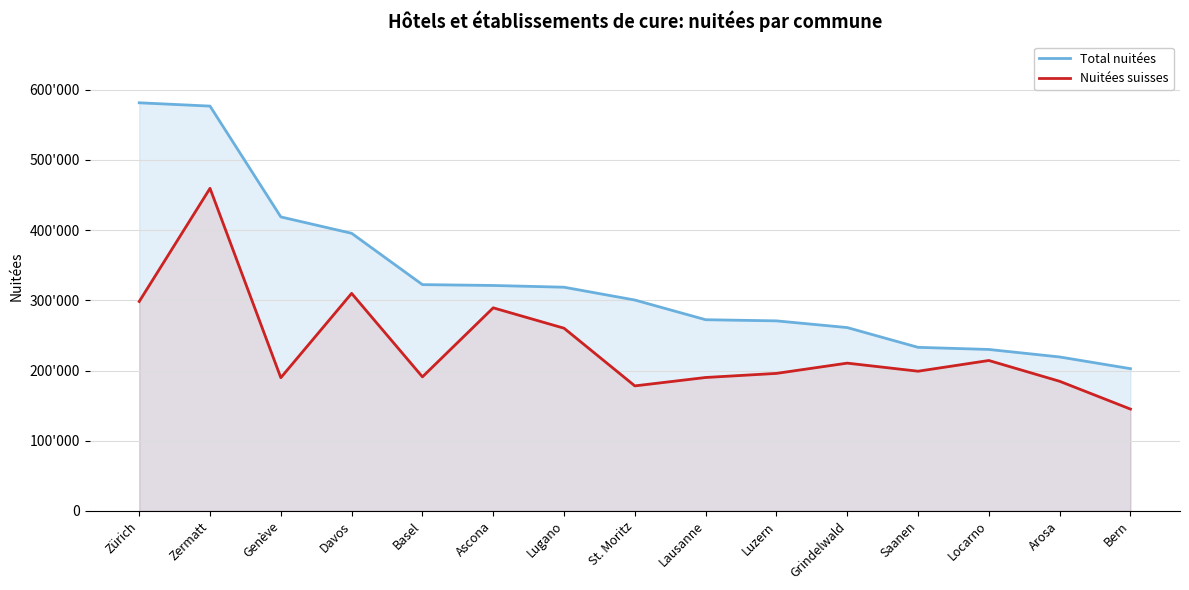

What is the maximum value shown in the chart?

581461